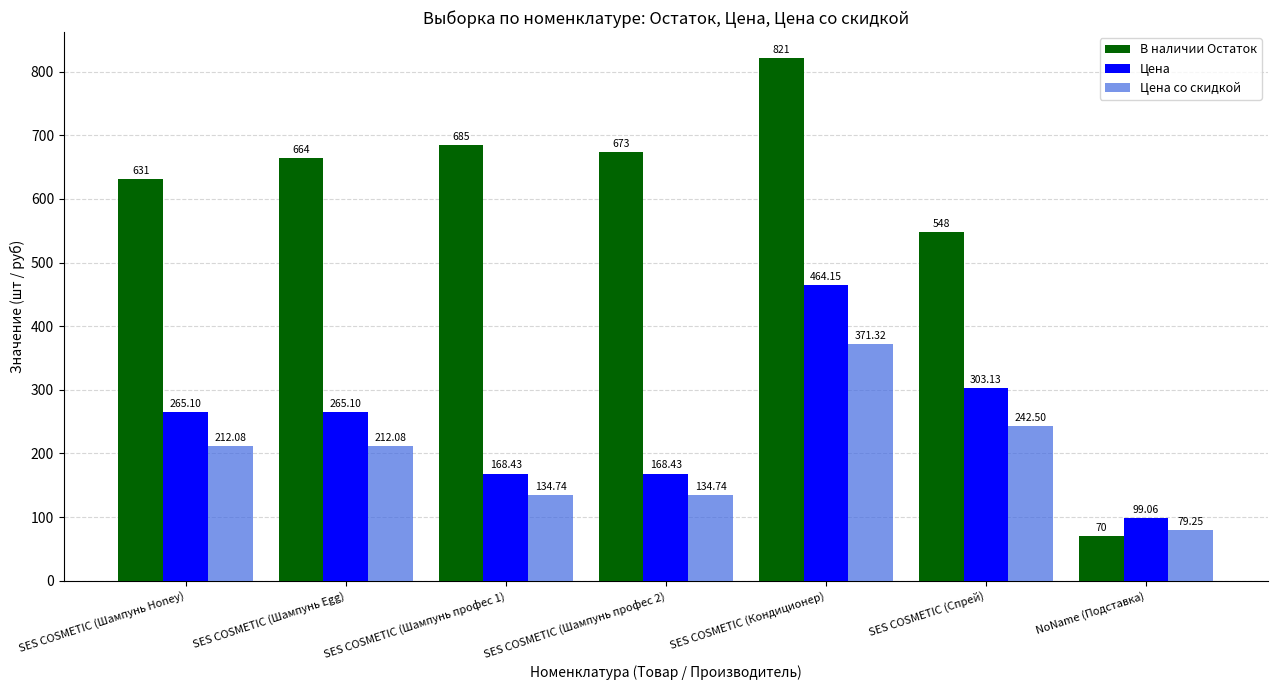

Which series changed the most between SES COSMETIC (Шампунь профес 1) and SES COSMETIC (Кондиционер)?

Цена